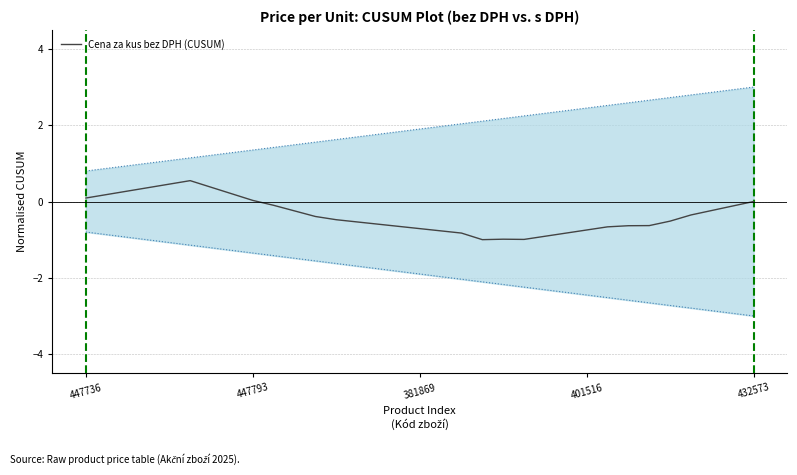

What is the change in value from 18 to 30?

+0.6